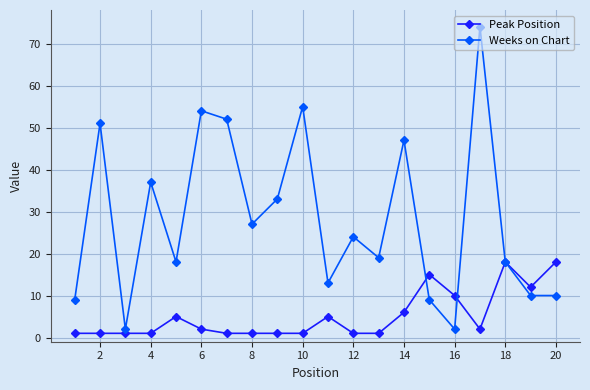

Which series has the largest range (max minus min)?

Weeks on Chart